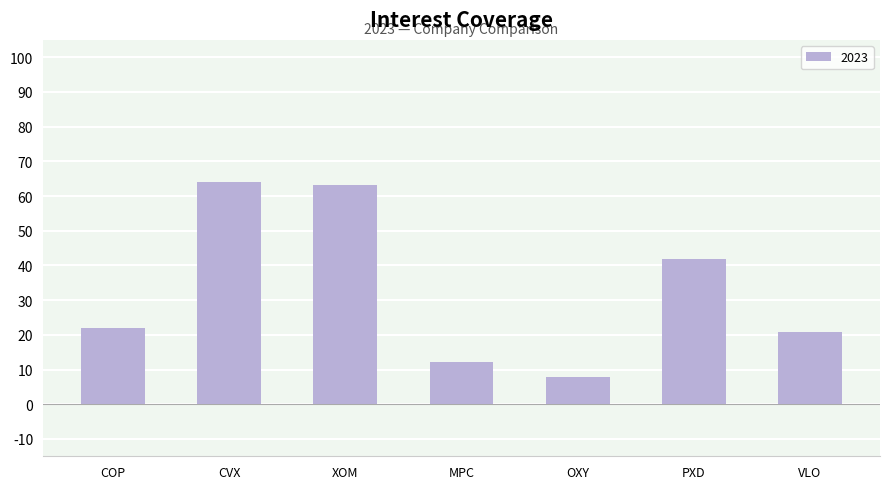

True or false: the data shows 41.8 at PXD.

True